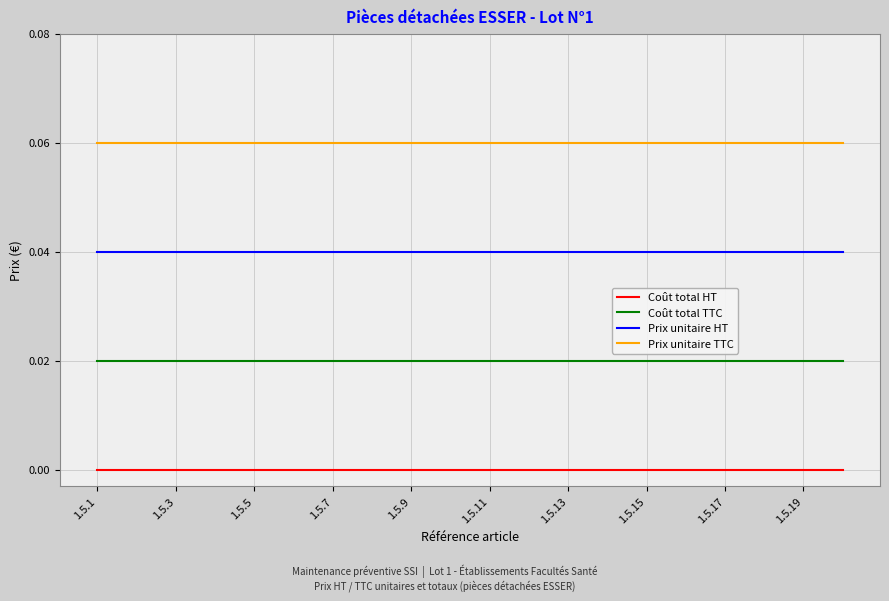

Which series has the largest total across all categories?

Prix unitaire TTC